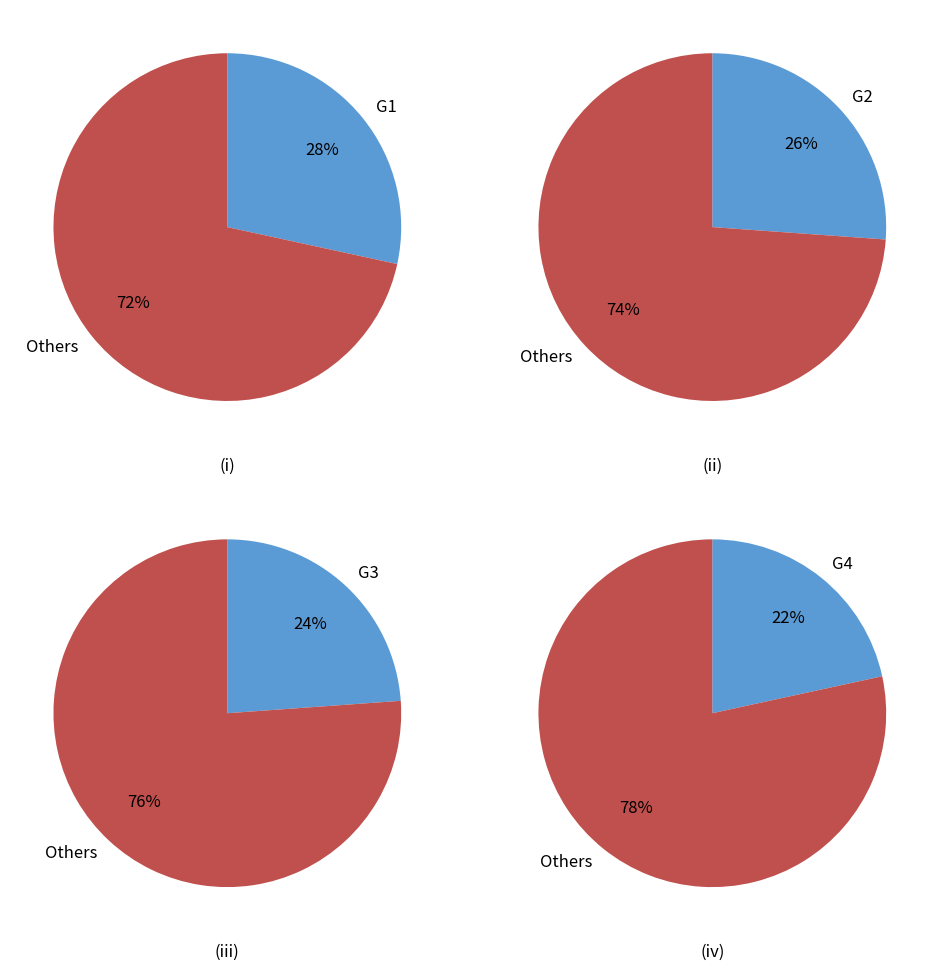

How much of the chart is everything except G4?

78.4%